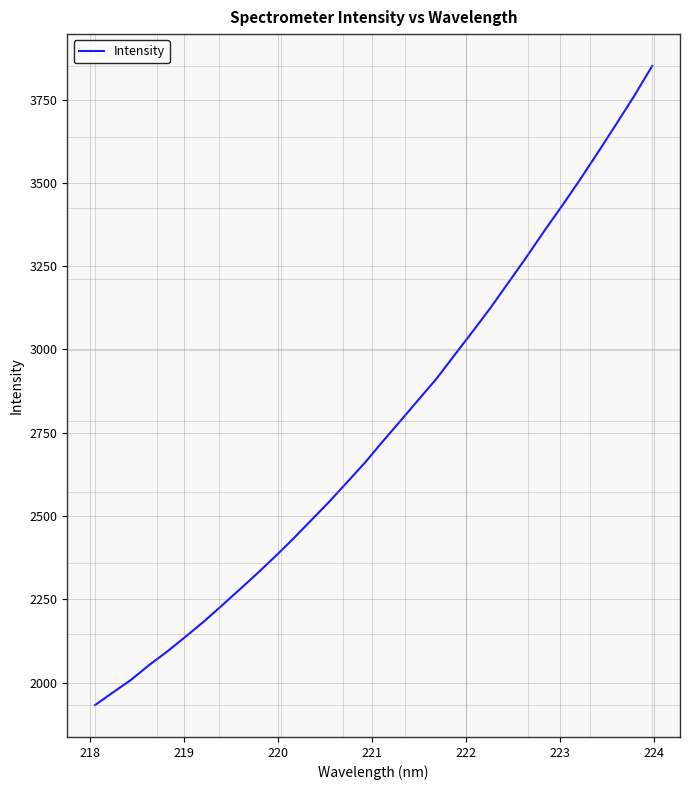

What is the maximum value shown in the chart?

3850.5